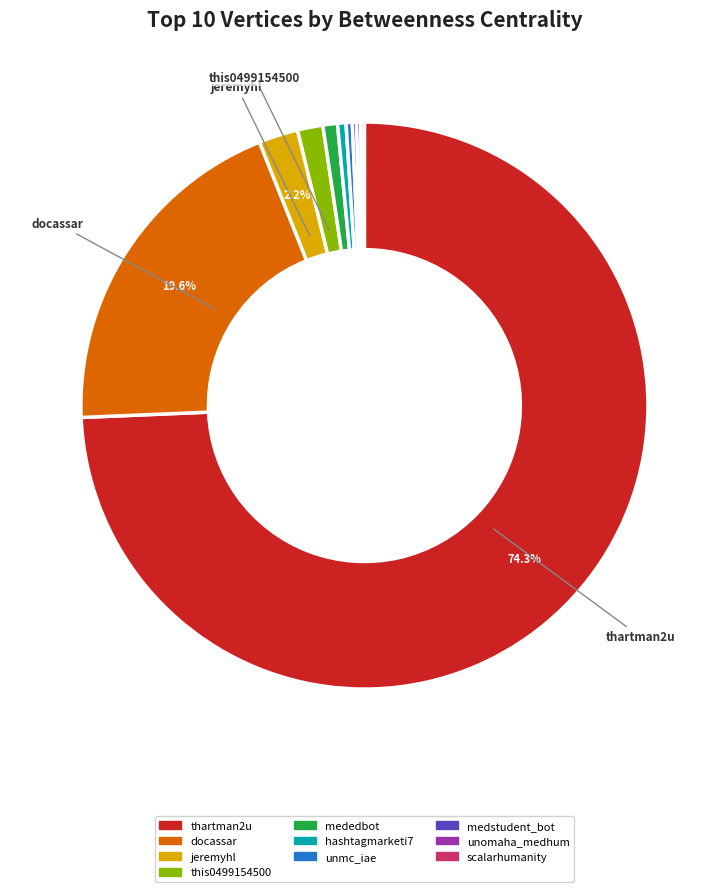

Which slice is the largest?

thartman2u